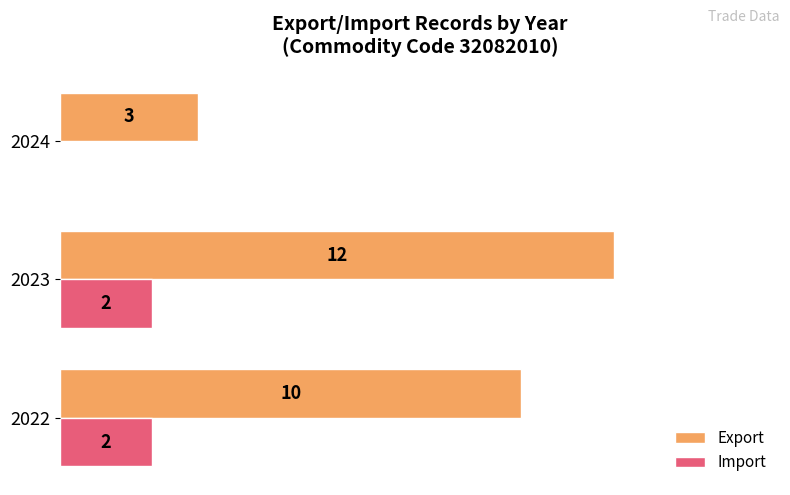

Which series changed the most between 2022 and 2024?

Export